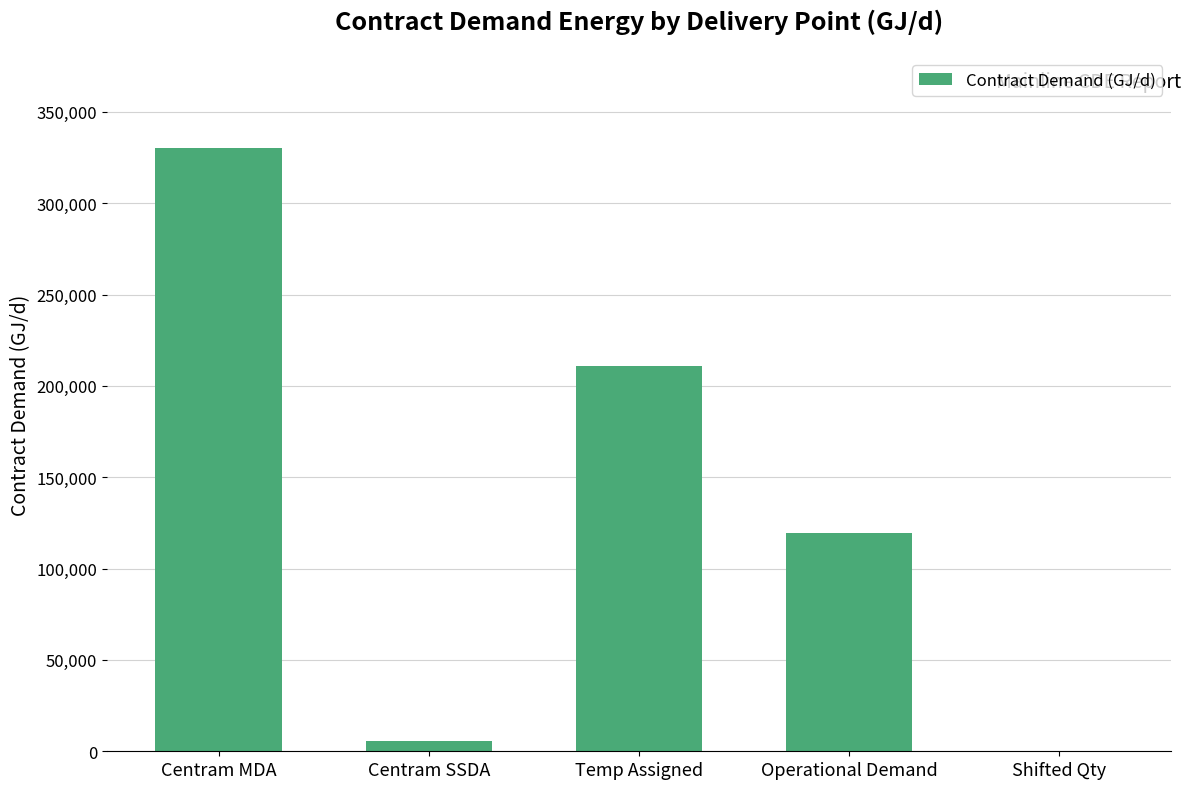

What value does the data have at Temp Assigned?

211081